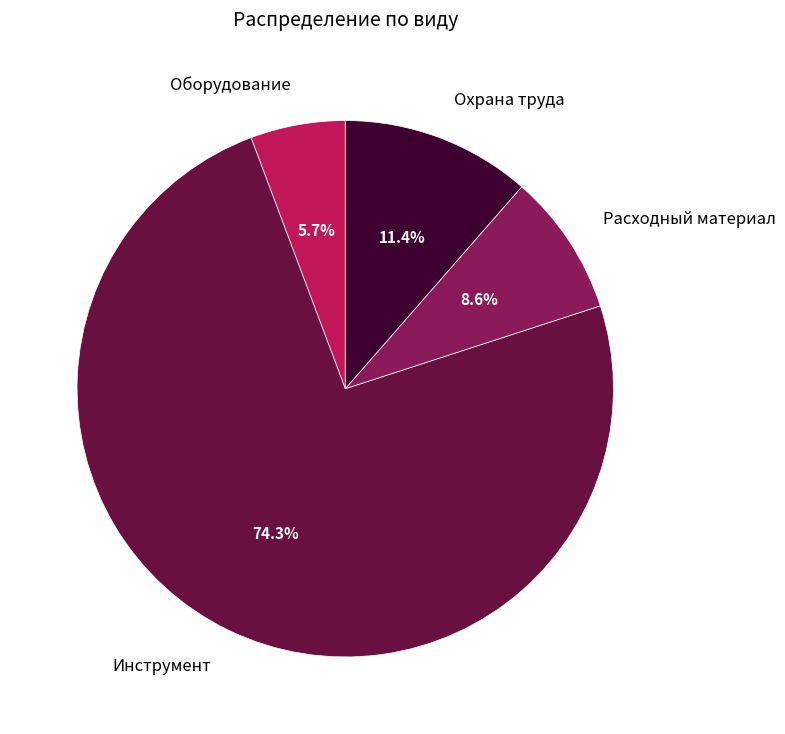

Is there any slice that represents more than half of the pie?

Yes